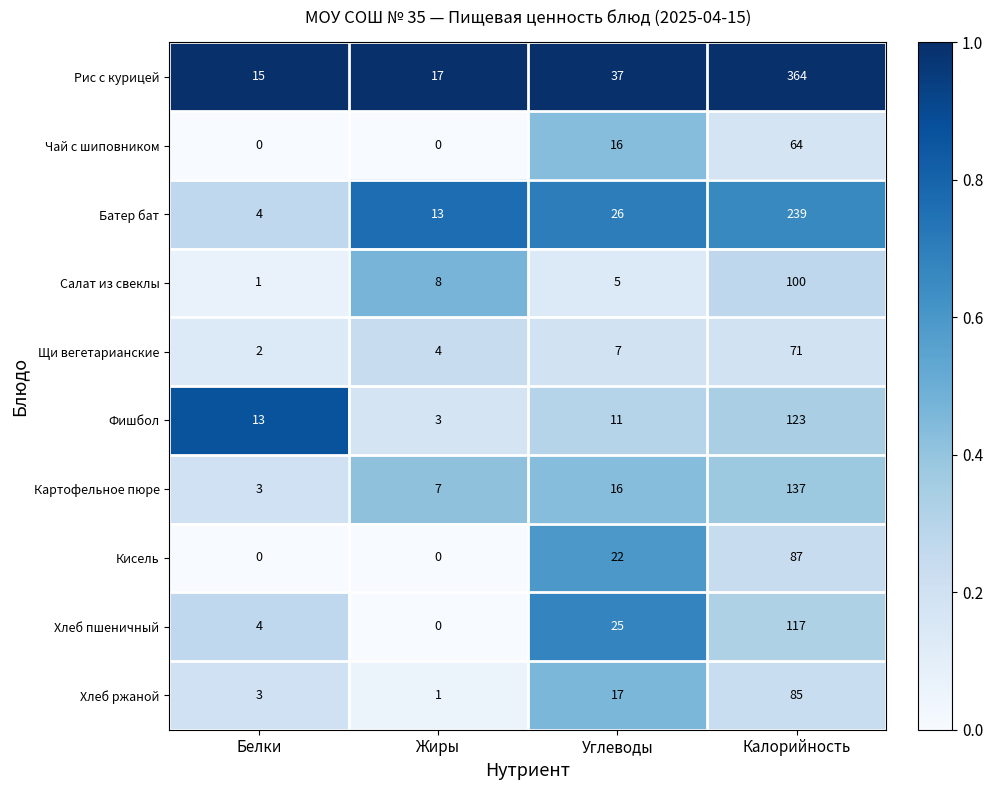

Which series has the widest spread of values?

Рис с курицей